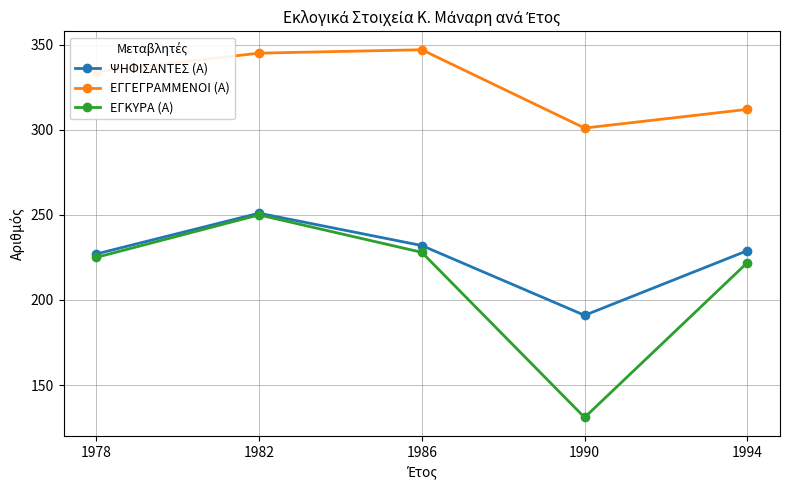

True or false: ΕΓΓΕΓΡΑΜΜΕΝΟΙ (Α) and ΨΗΦΙΣΑΝΤΕΣ (Α) intersect in this chart.

False